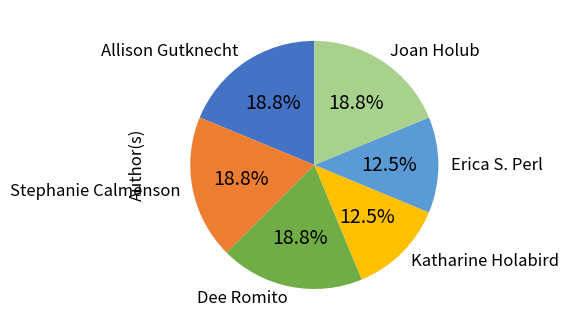

True or false: Erica S. Perl accounts for 25% of the total.

False